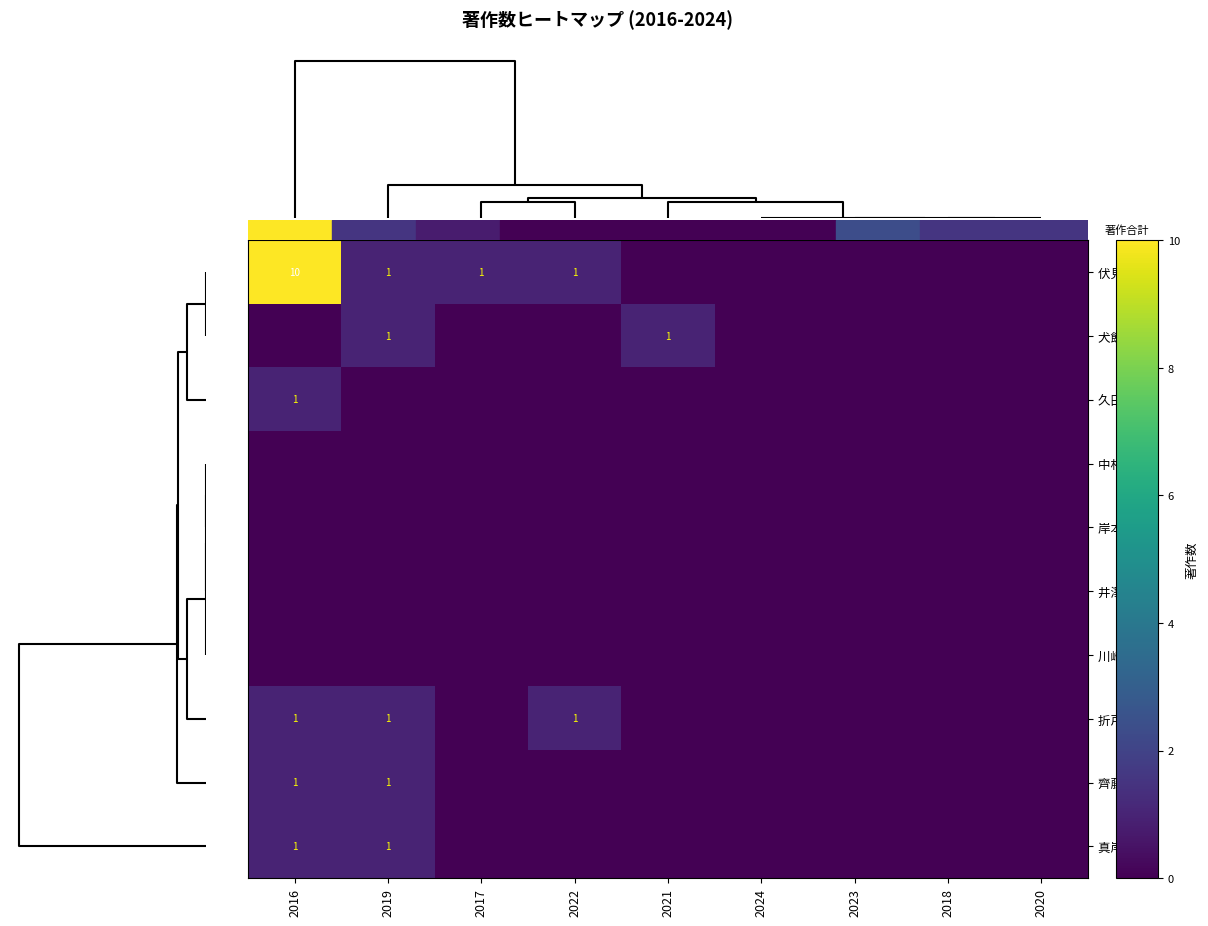

How many data points does each series have?

9